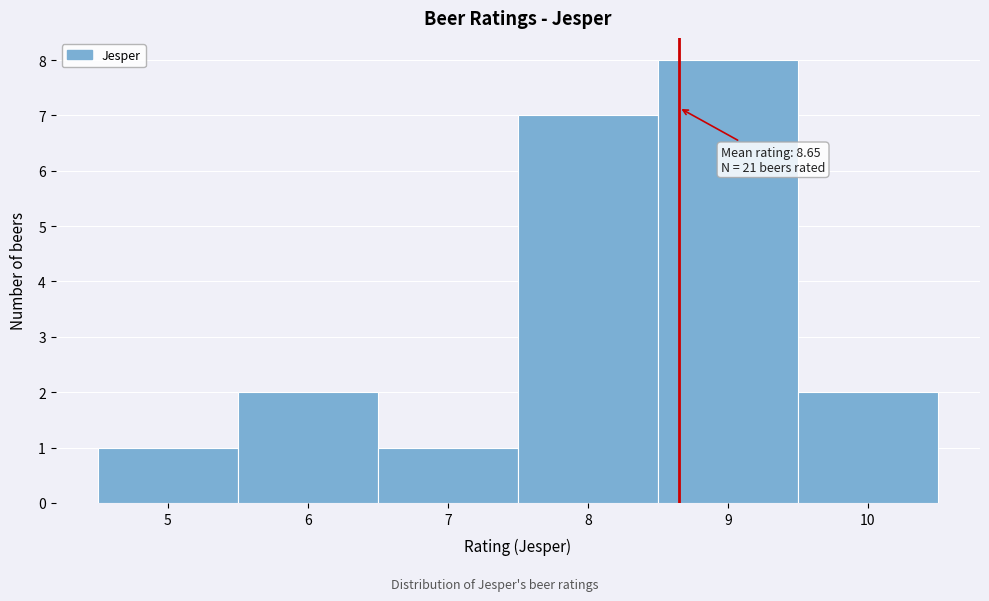

Over which range of the x-axis is the bar tallest?

8.5 to 9.5